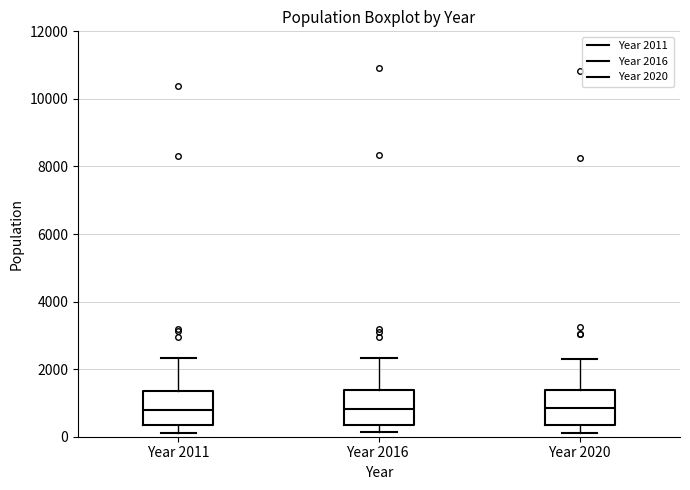

Reading left to right, transcribe this box plot: for each box, give where its median line is, the range the box spans, and where its two whiskers end, as read against the y-axis. The values are not printed on the chart, so give them approximately, as read against the axis.

Year 2011: median 800, box 400 to 1400, whiskers 200 to 2400
Year 2016: median 800, box 400 to 1400, whiskers 200 to 2400
Year 2020: median 800, box 400 to 1400, whiskers 200 to 2200